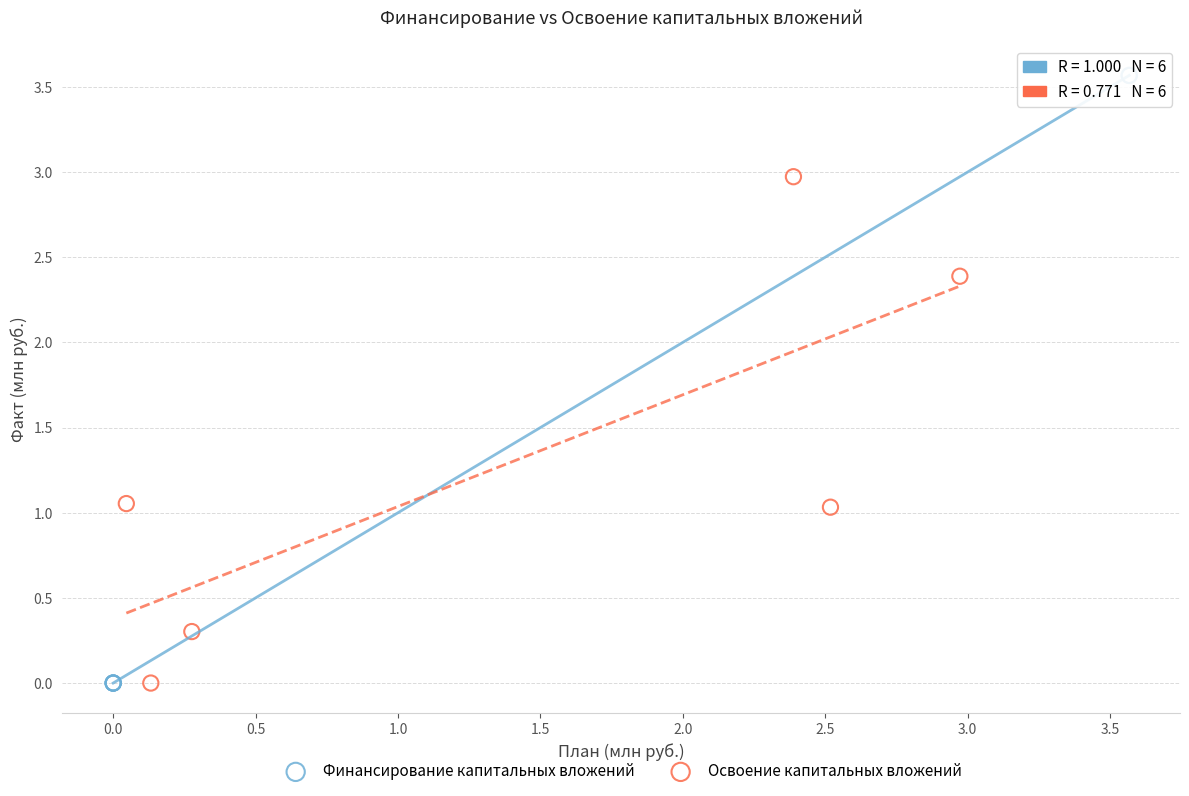

Which series has the widest spread of Y values?

Финансирование капитальных вложений